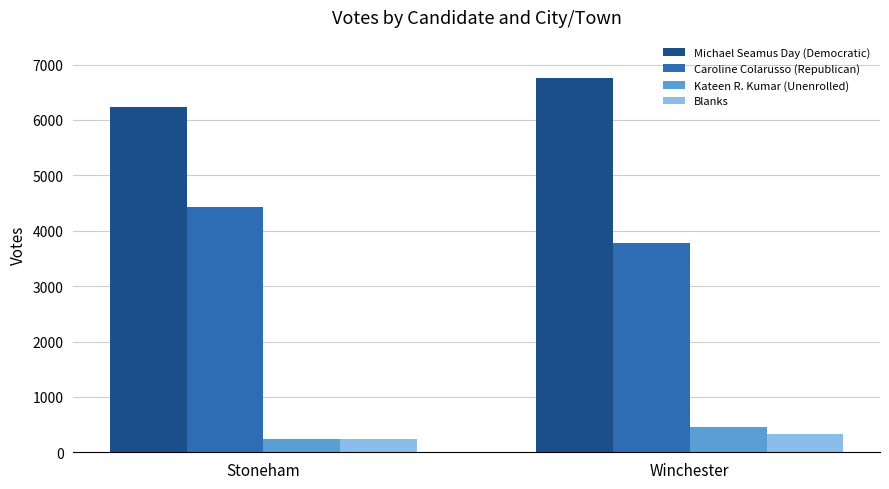

Is it true that Michael Seamus Day (Democratic) equals 10852 at Stoneham?

False